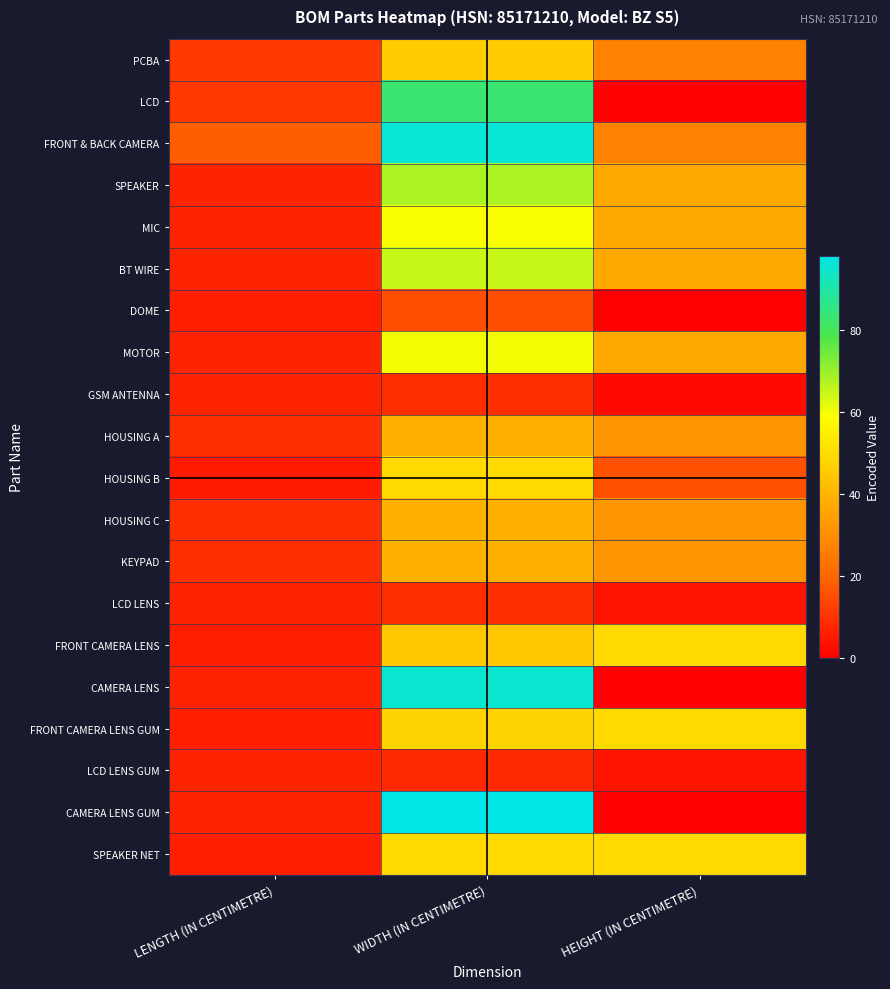

Reading right to left, extract all data points from this chart.

PCBA: HEIGHT (IN CENTIMETRE)=27	WIDTH (IN CENTIMETRE)=46	LENGTH (IN CENTIMETRE)=11
LCD: HEIGHT (IN CENTIMETRE)=0	WIDTH (IN CENTIMETRE)=83	LENGTH (IN CENTIMETRE)=11
FRONT & BACK CAMERA: HEIGHT (IN CENTIMETRE)=27	WIDTH (IN CENTIMETRE)=96	LENGTH (IN CENTIMETRE)=18
SPEAKER: HEIGHT (IN CENTIMETRE)=37	WIDTH (IN CENTIMETRE)=68	LENGTH (IN CENTIMETRE)=7
MIC: HEIGHT (IN CENTIMETRE)=37	WIDTH (IN CENTIMETRE)=59	LENGTH (IN CENTIMETRE)=7
BT WIRE: HEIGHT (IN CENTIMETRE)=37	WIDTH (IN CENTIMETRE)=65	LENGTH (IN CENTIMETRE)=7
DOME: HEIGHT (IN CENTIMETRE)=0	WIDTH (IN CENTIMETRE)=15	LENGTH (IN CENTIMETRE)=6
MOTOR: HEIGHT (IN CENTIMETRE)=37	WIDTH (IN CENTIMETRE)=60	LENGTH (IN CENTIMETRE)=7
GSM ANTENNA: HEIGHT (IN CENTIMETRE)=2	WIDTH (IN CENTIMETRE)=9	LENGTH (IN CENTIMETRE)=7
HOUSING A: HEIGHT (IN CENTIMETRE)=32	WIDTH (IN CENTIMETRE)=39	LENGTH (IN CENTIMETRE)=9
HOUSING B: HEIGHT (IN CENTIMETRE)=16	WIDTH (IN CENTIMETRE)=49	LENGTH (IN CENTIMETRE)=5
HOUSING C: HEIGHT (IN CENTIMETRE)=32	WIDTH (IN CENTIMETRE)=39	LENGTH (IN CENTIMETRE)=9
KEYPAD: HEIGHT (IN CENTIMETRE)=32	WIDTH (IN CENTIMETRE)=39	LENGTH (IN CENTIMETRE)=9
LCD LENS: HEIGHT (IN CENTIMETRE)=4	WIDTH (IN CENTIMETRE)=9	LENGTH (IN CENTIMETRE)=7
FRONT CAMERA LENS: HEIGHT (IN CENTIMETRE)=49	WIDTH (IN CENTIMETRE)=45	LENGTH (IN CENTIMETRE)=6
CAMERA LENS: HEIGHT (IN CENTIMETRE)=0	WIDTH (IN CENTIMETRE)=95	LENGTH (IN CENTIMETRE)=7
FRONT CAMERA LENS GUM: HEIGHT (IN CENTIMETRE)=49	WIDTH (IN CENTIMETRE)=48	LENGTH (IN CENTIMETRE)=6
LCD LENS GUM: HEIGHT (IN CENTIMETRE)=4	WIDTH (IN CENTIMETRE)=8	LENGTH (IN CENTIMETRE)=7
CAMERA LENS GUM: HEIGHT (IN CENTIMETRE)=0	WIDTH (IN CENTIMETRE)=98	LENGTH (IN CENTIMETRE)=7
SPEAKER NET: HEIGHT (IN CENTIMETRE)=49	WIDTH (IN CENTIMETRE)=49	LENGTH (IN CENTIMETRE)=6